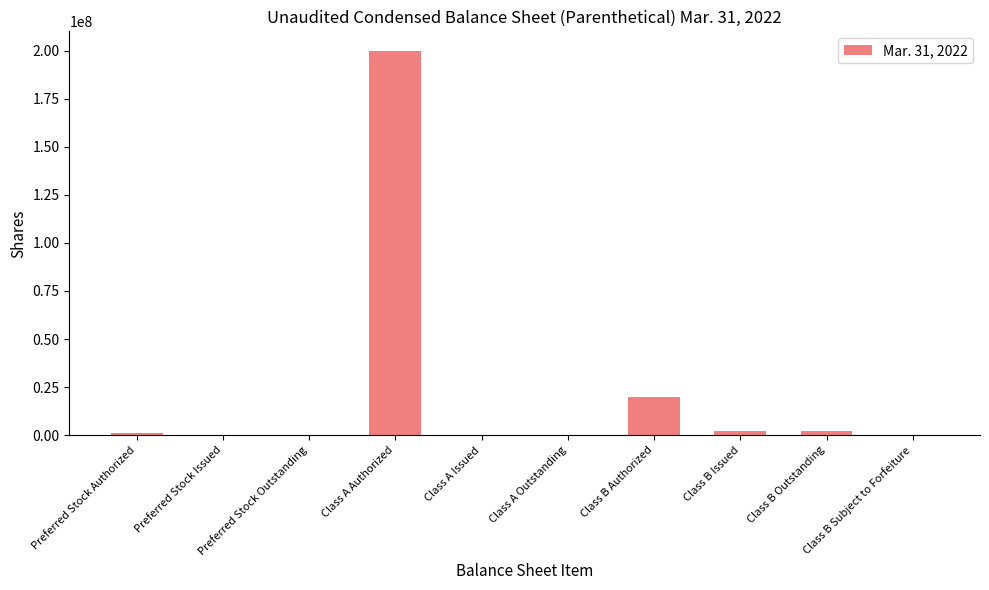

Which category has the highest value across all series?

Class A Authorized